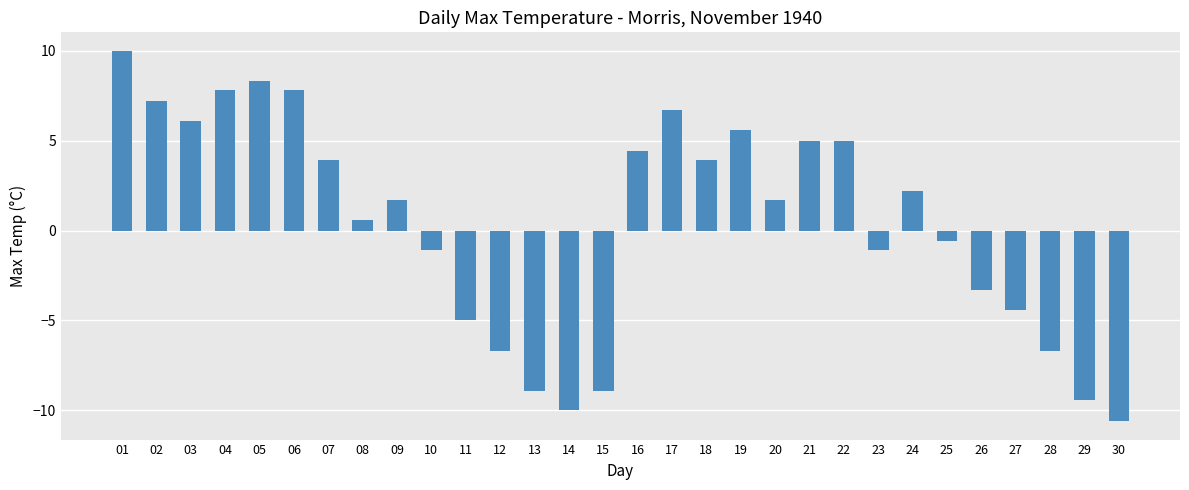

What value does the data have at 21?

5.0